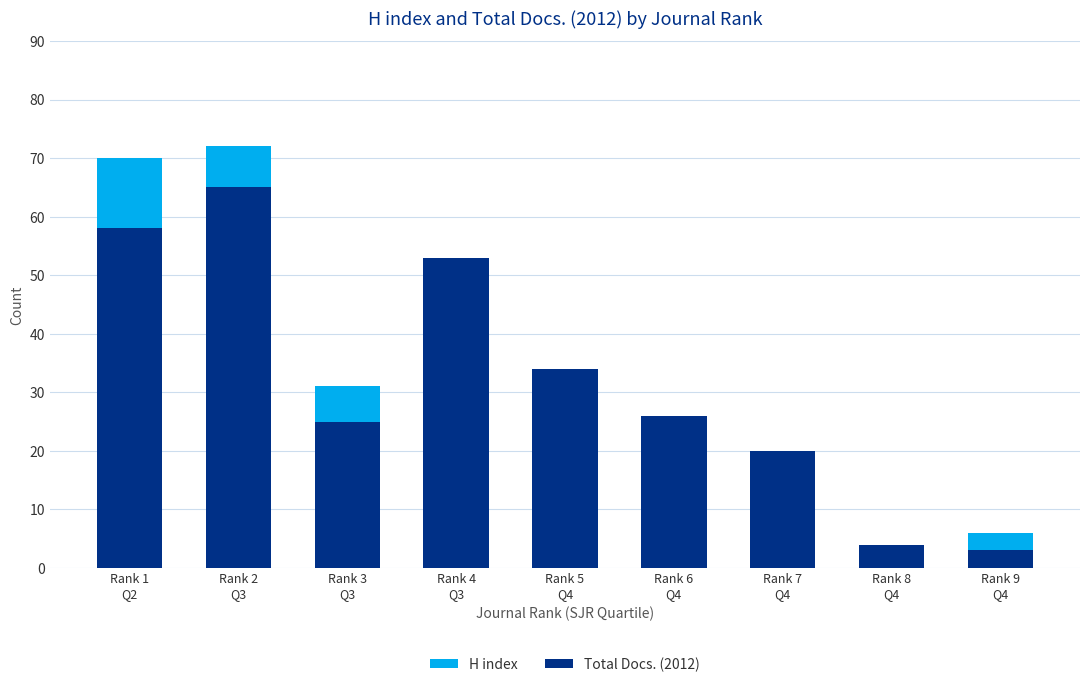

Which category has the highest value across all series?

Rank 2
Q3